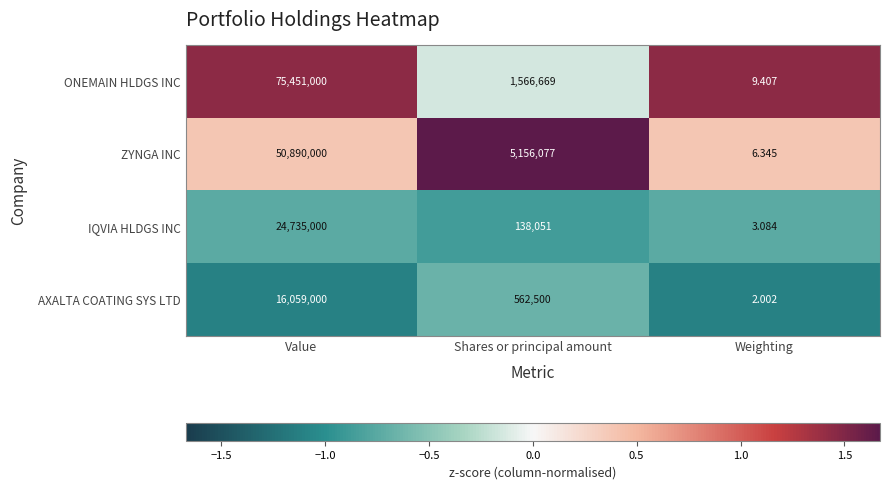

Rank the series by their maximum value, from highest to lowest.

ONEMAIN HLDGS INC, ZYNGA INC, IQVIA HLDGS INC, AXALTA COATING SYS LTD